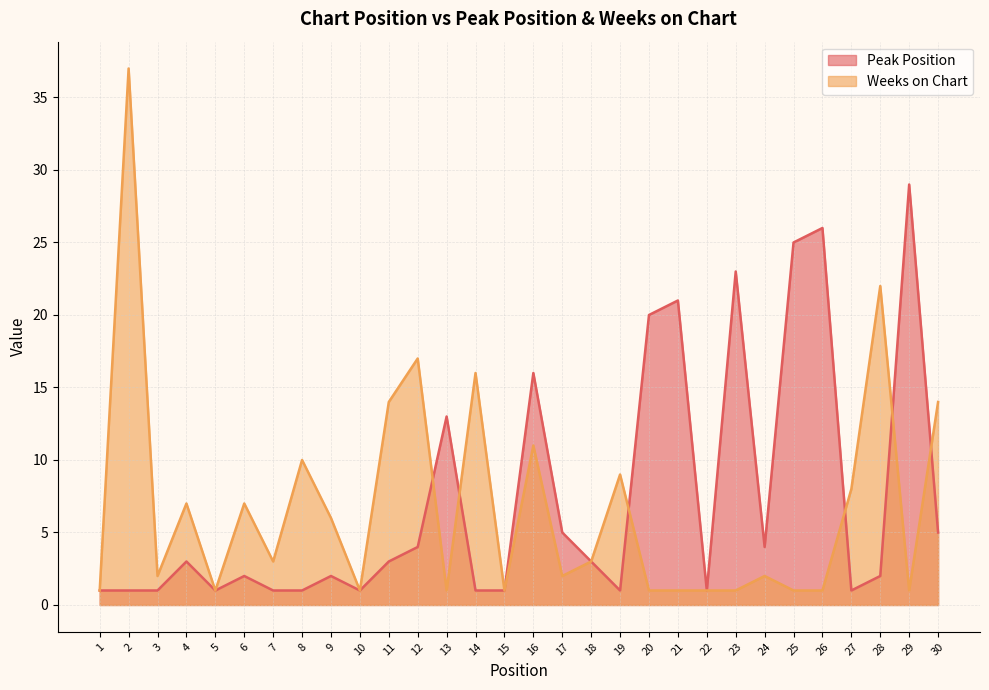

At which category does the chart reach its peak across all series?

2